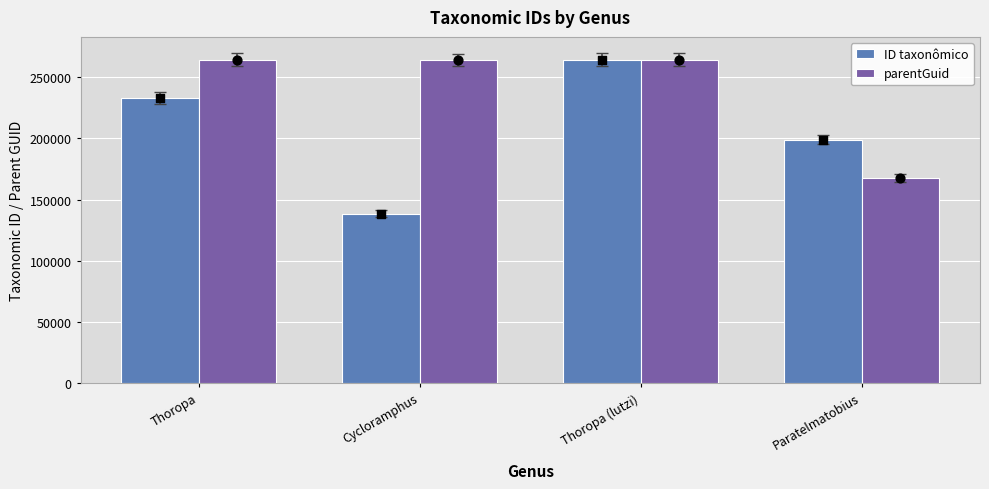

Which series has the widest spread of Y values?

ID taxonômico